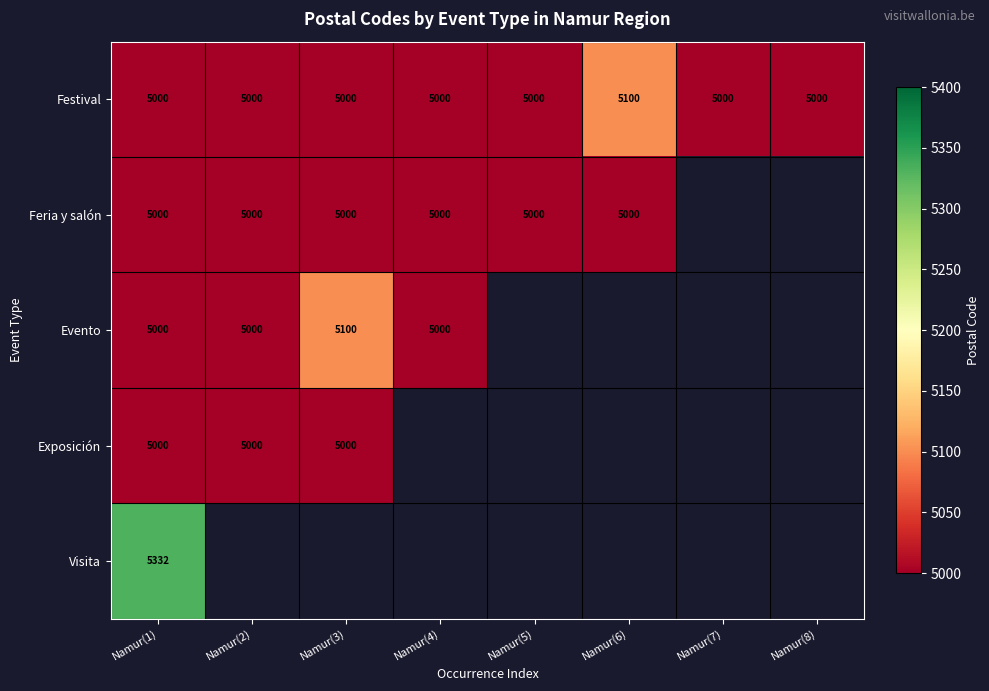

Is it true that Evento equals 7507 at Namur(4)?

False